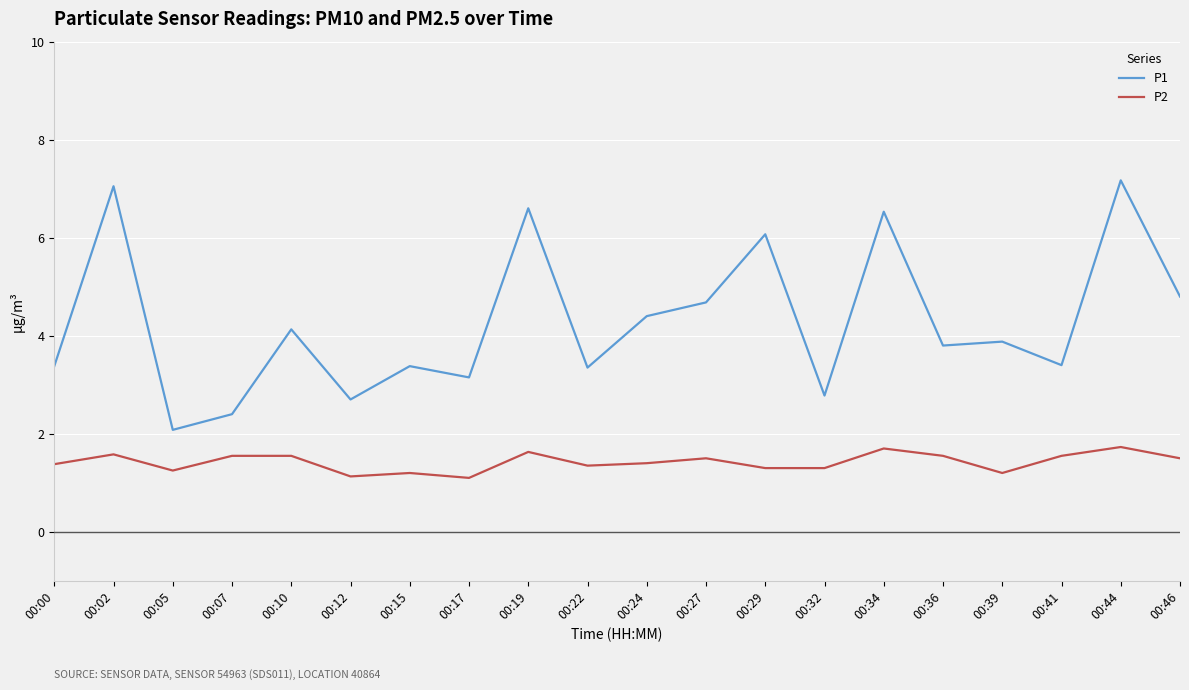

The value of P2 at 00:07 is 2.8. True or false?

False